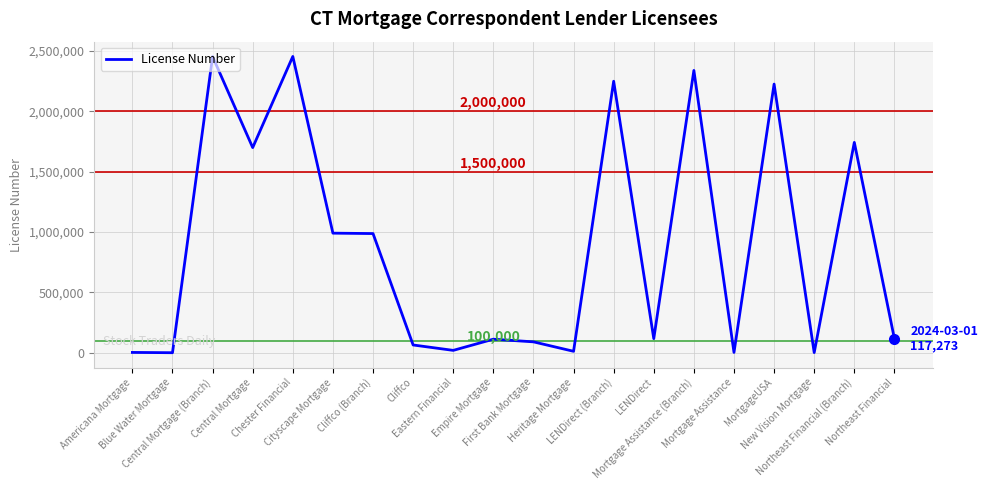

What value does the data have at Empire Mortgage, to the nearest 100?

113200